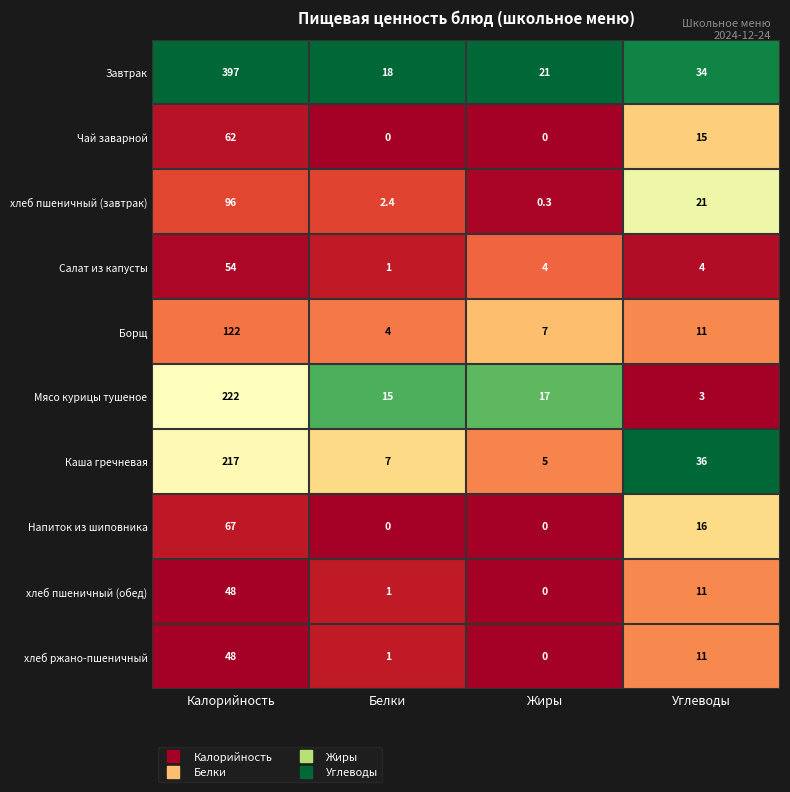

Which series has the widest spread of values?

Завтрак